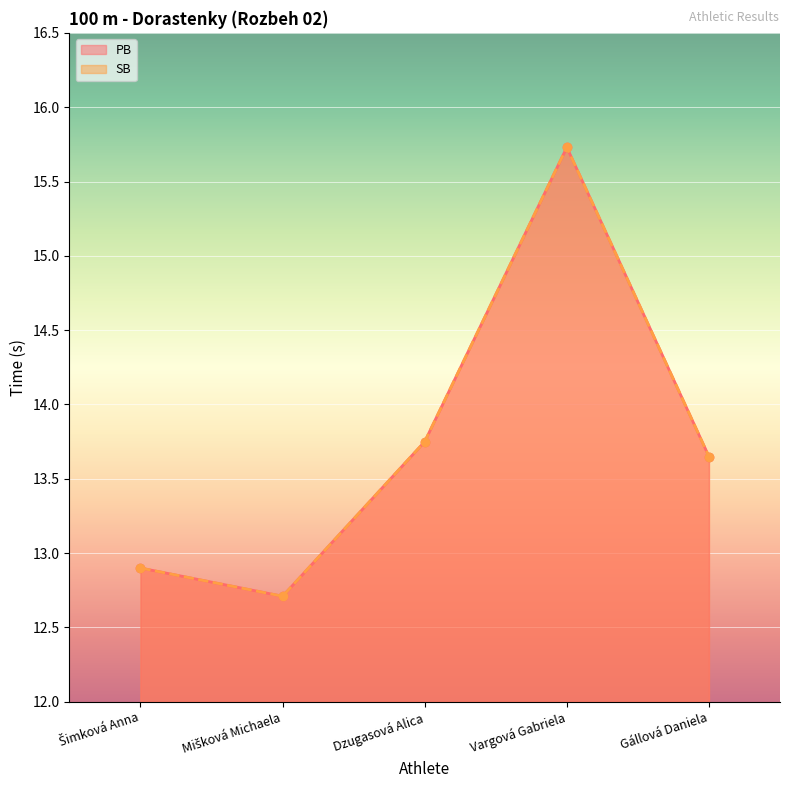

What is the minimum value for PB?

12.7